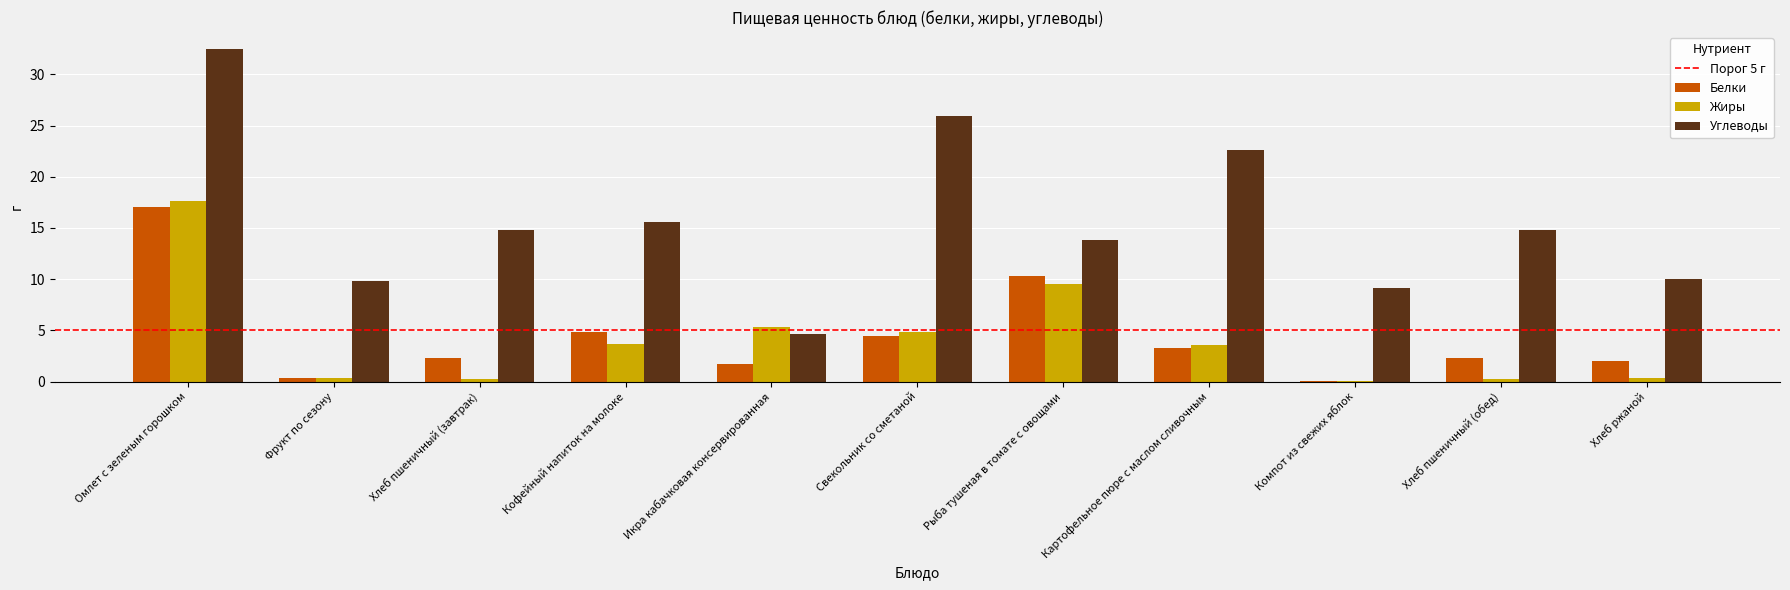

Is the value of Белки at Свекольник со сметаной greater than the value of Жиры at Хлеб пшеничный (обед)?

Yes